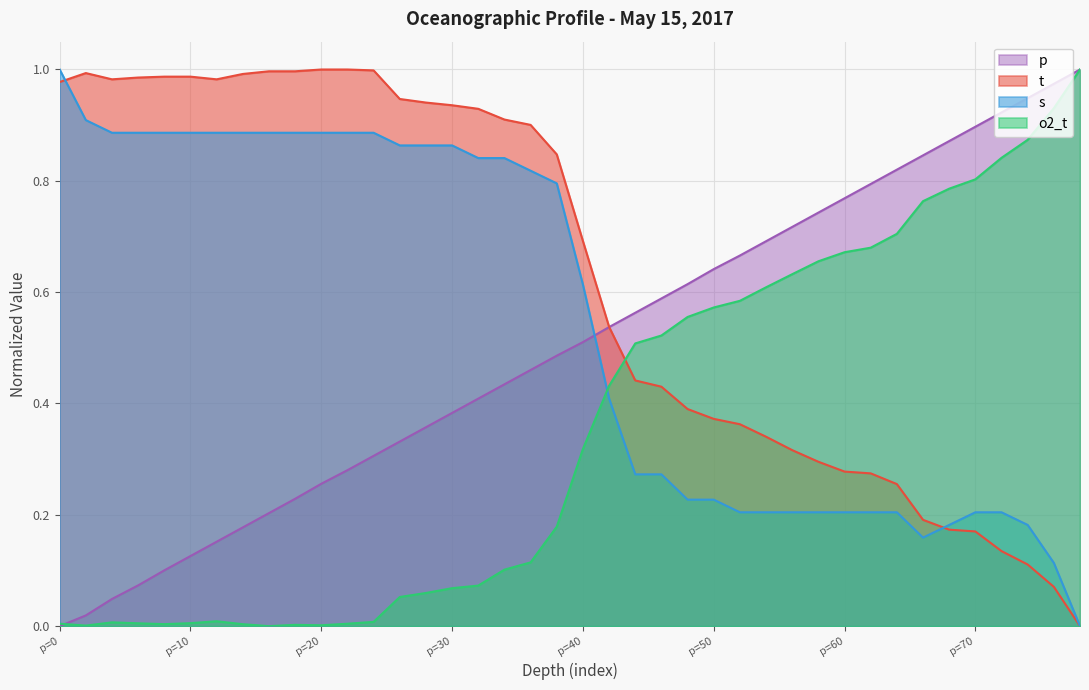

Which label corresponds to the smallest value in the chart?

39